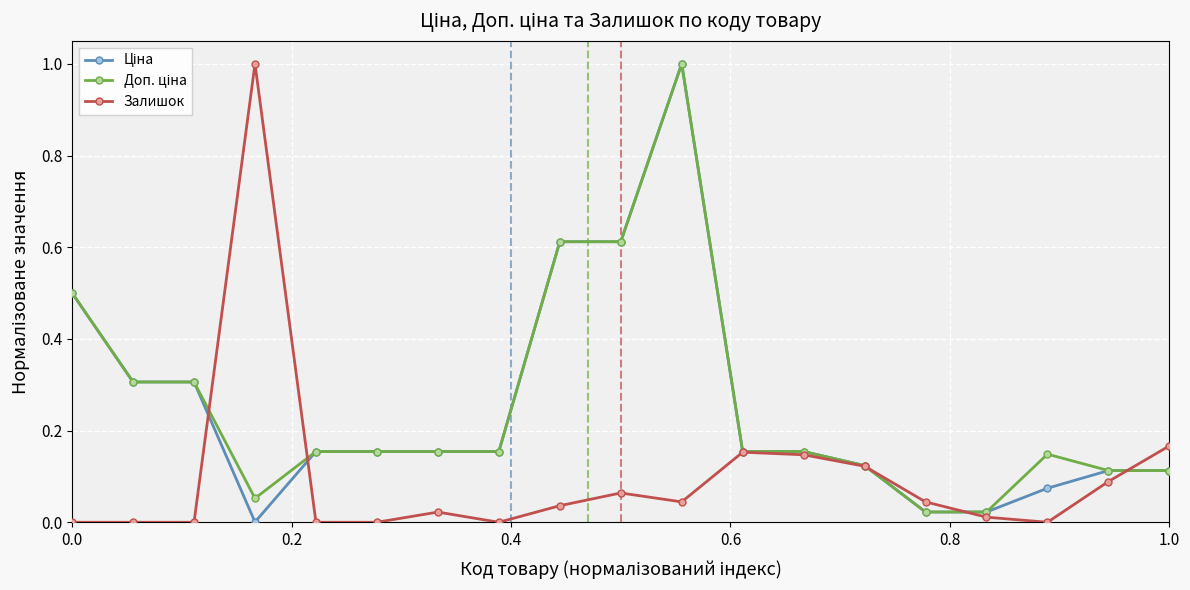

What is the greatest value displayed?

1.0